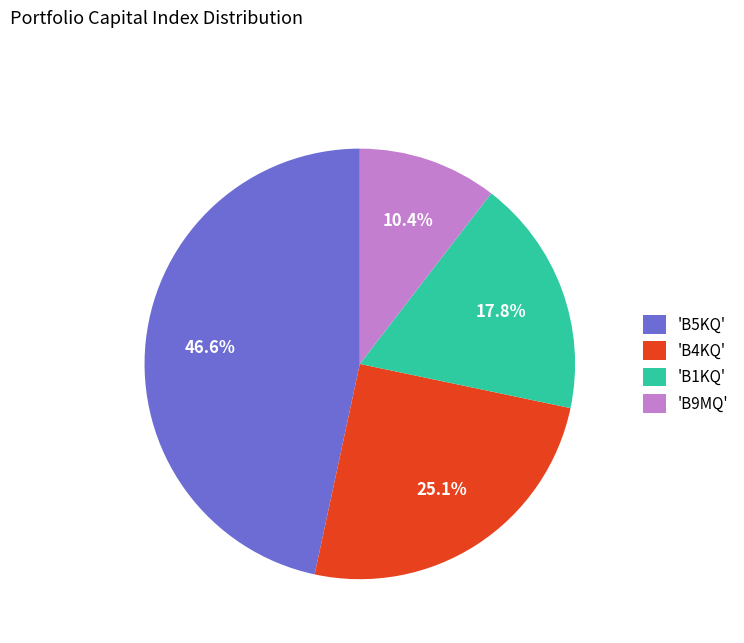

Rank the categories by value from lowest to highest.

'B9MQ', 'B1KQ', 'B4KQ', 'B5KQ'